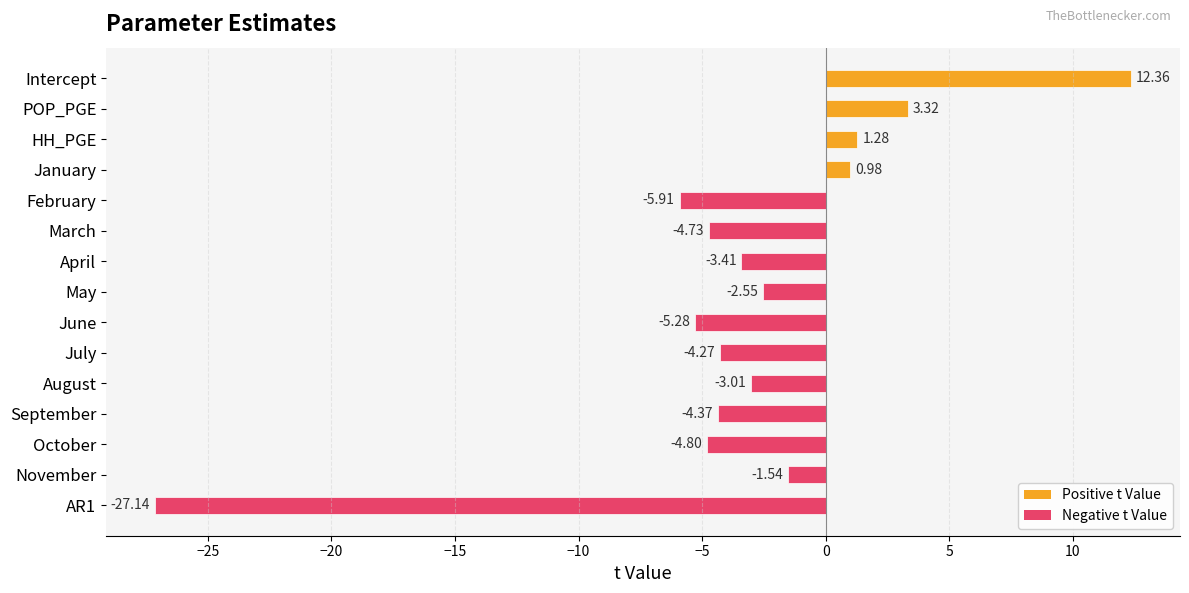

How many values are above zero?

4